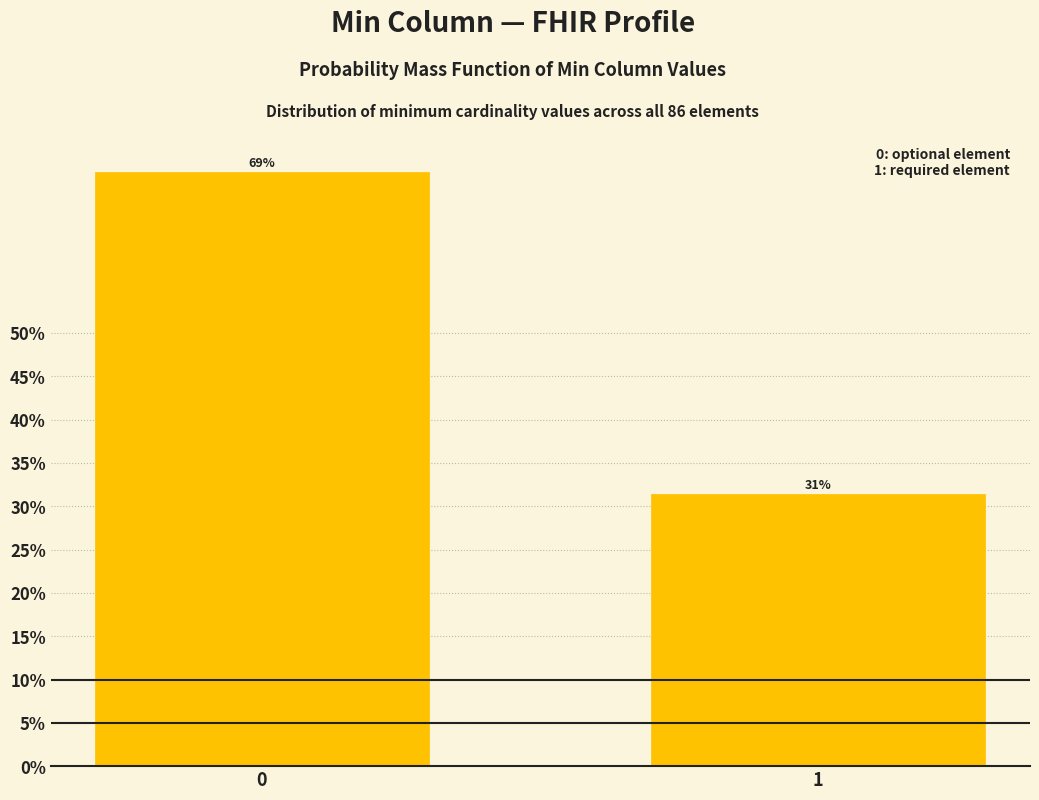

Are the bars horizontal?

No